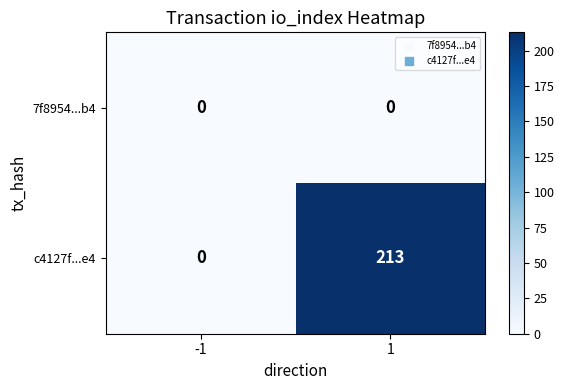

Reading left to right, list all the values displayed in this chart.

7f8954...b4: 0	0
c4127f...e4: 0	213